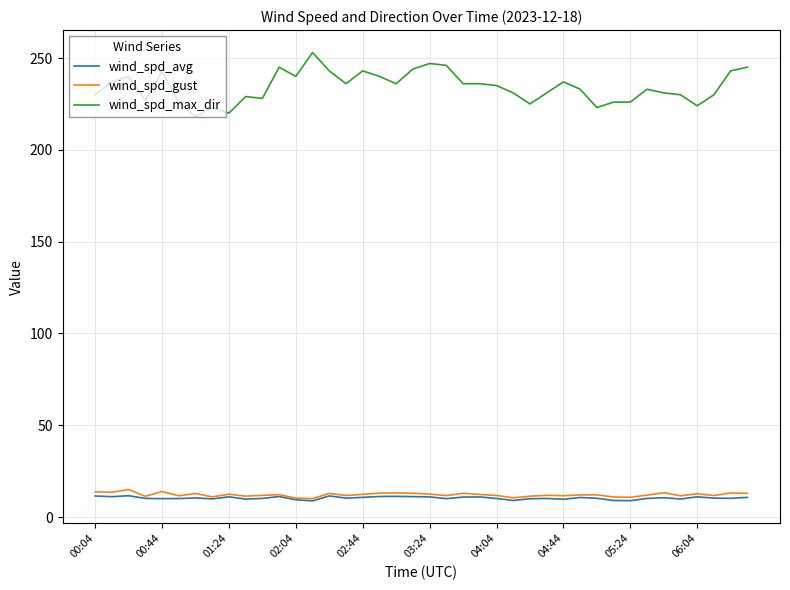

Which series has the largest range (max minus min)?

wind_spd_max_dir